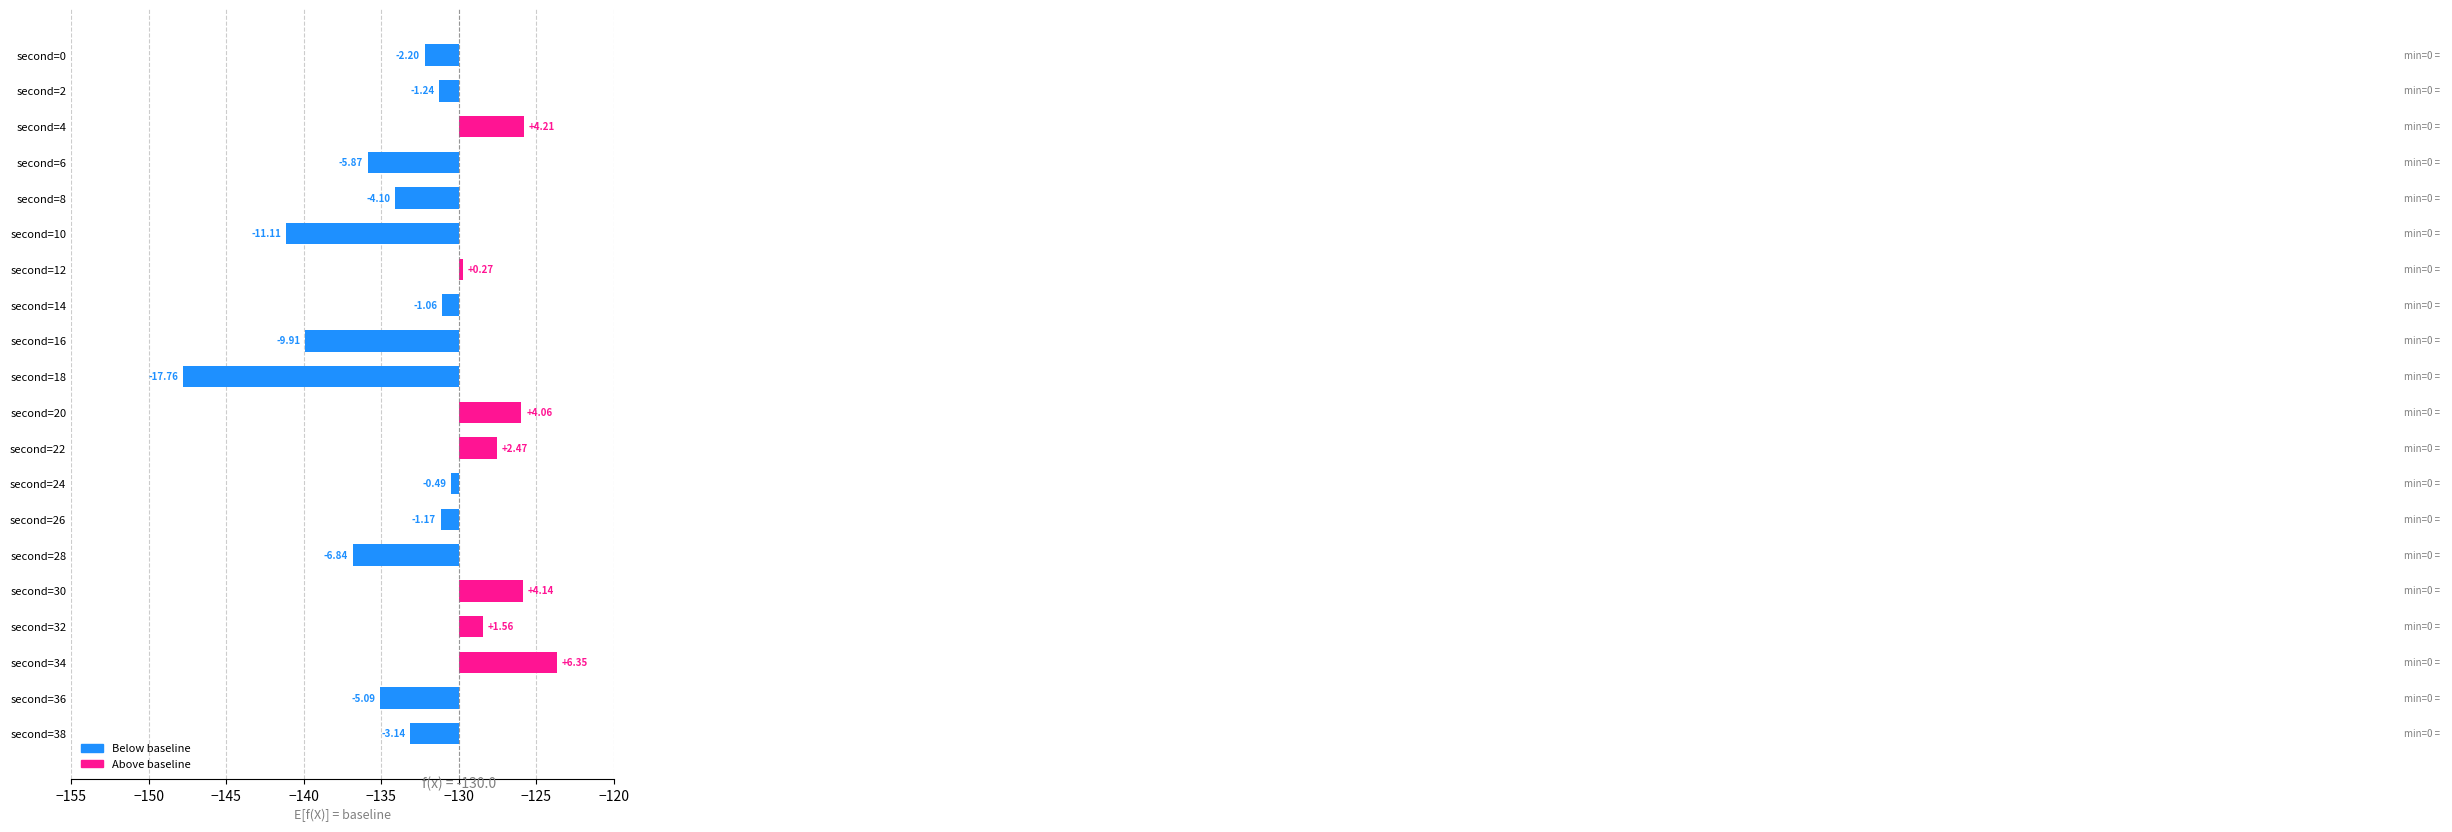

The value at second=24 is -0.2. True or false?

False